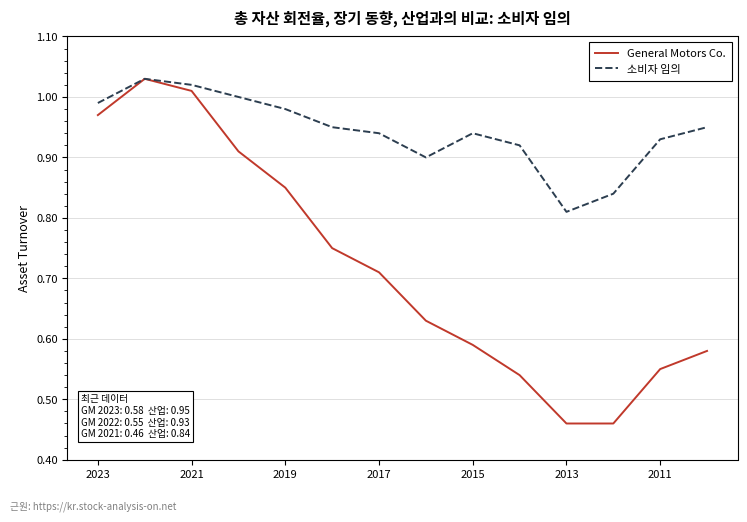

How many series are shown in this chart?

2